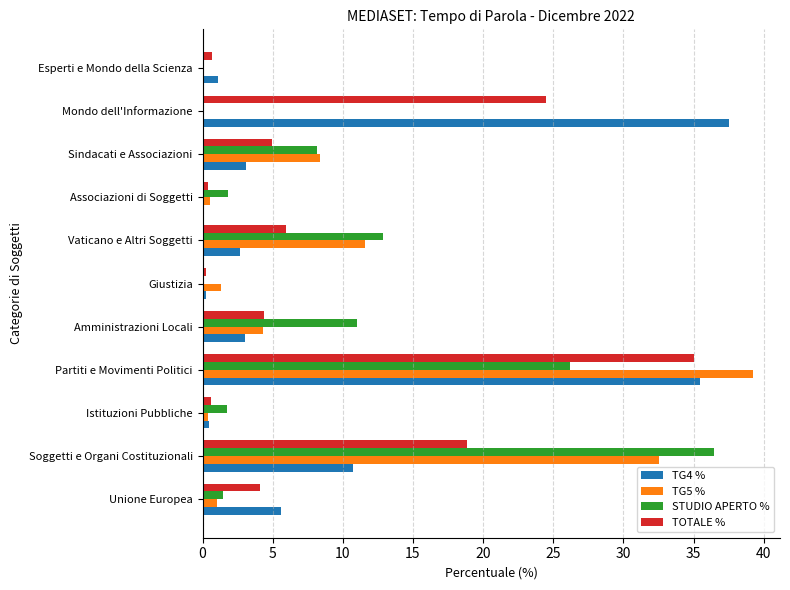

Count the number of categories in the chart.

11